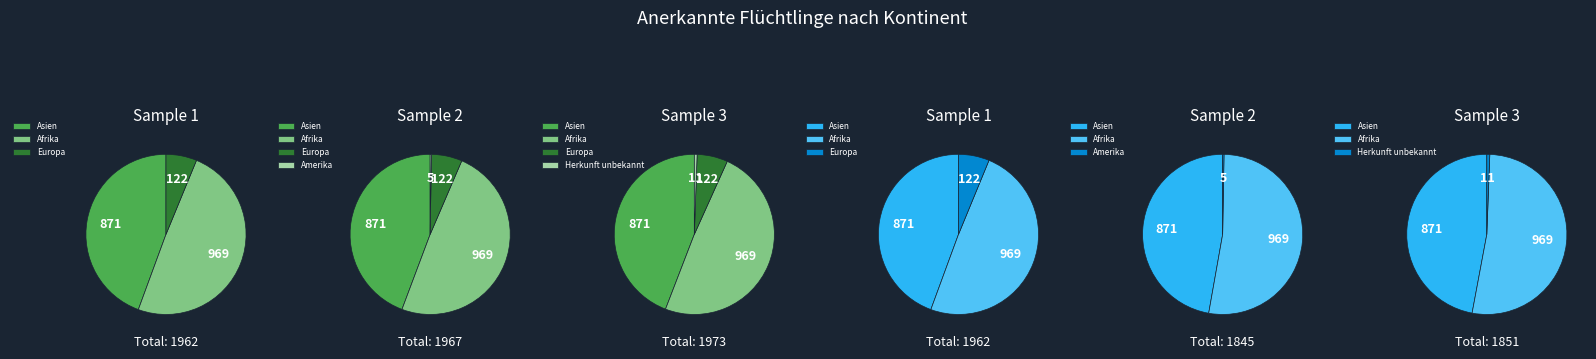

Which category has the biggest portion of the pie?

Afrika